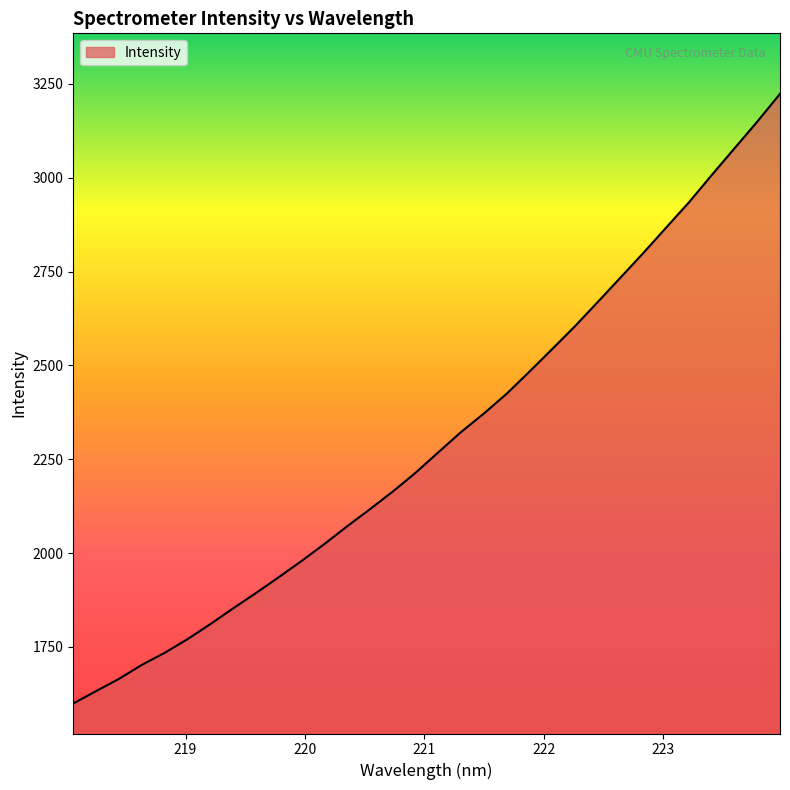

What is the greatest value displayed?

3223.6